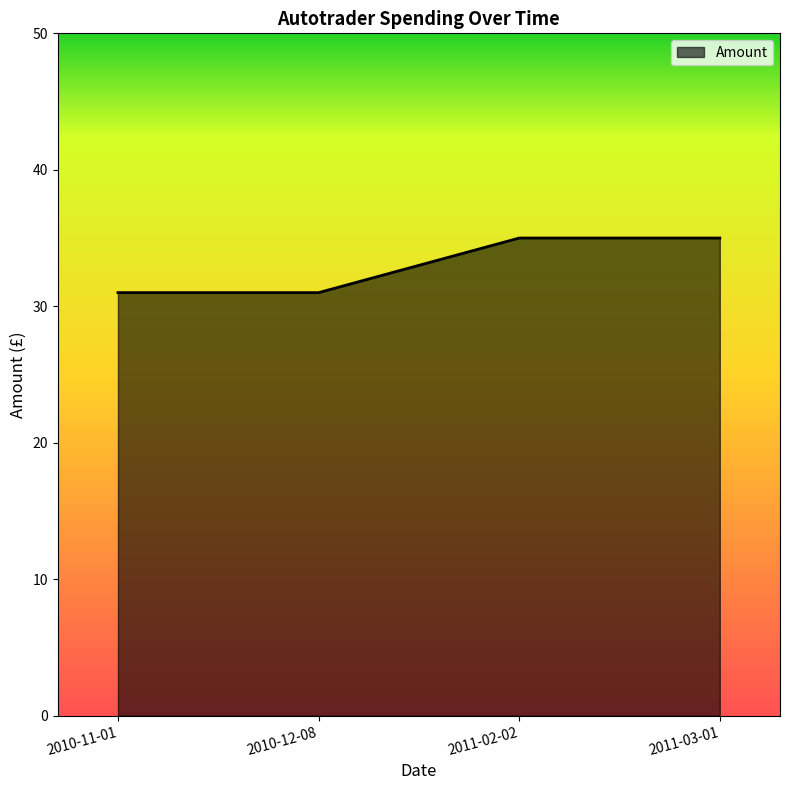

What position from the left is 2010-11-01?

1